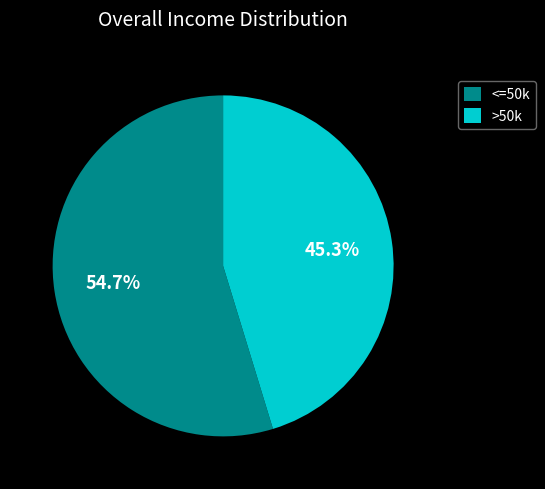

Does any single category account for the majority?

Yes